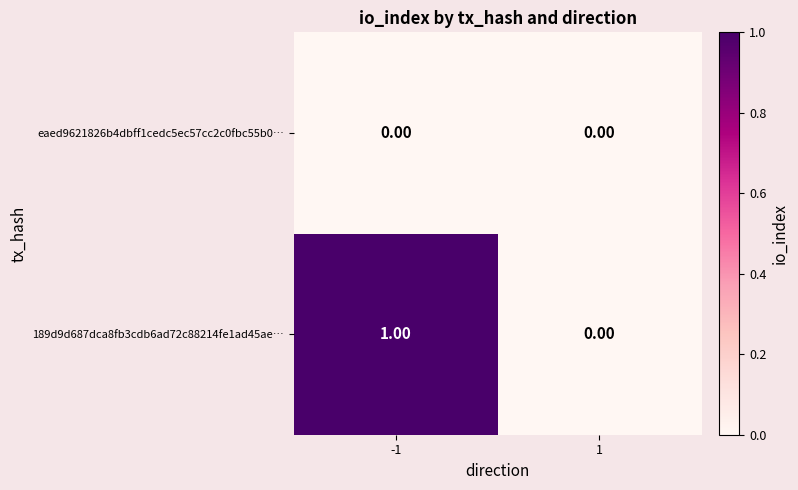

Which series has the largest total across all categories?

189d9d687dca8fb3cdb6ad72c88214fe1ad45ae…